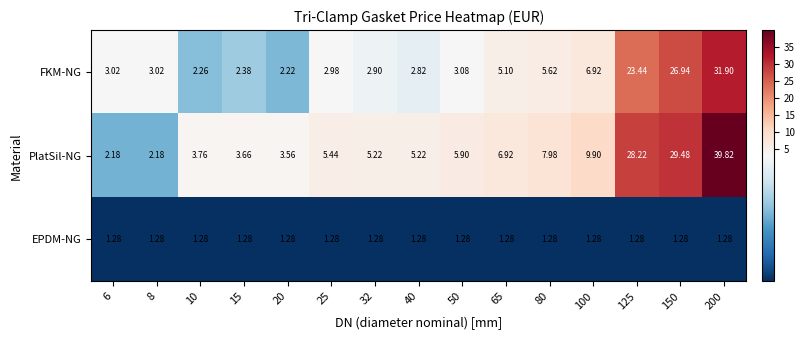

Is the value of EPDM-NG at 100 greater than the value of FKM-NG at 50?

No